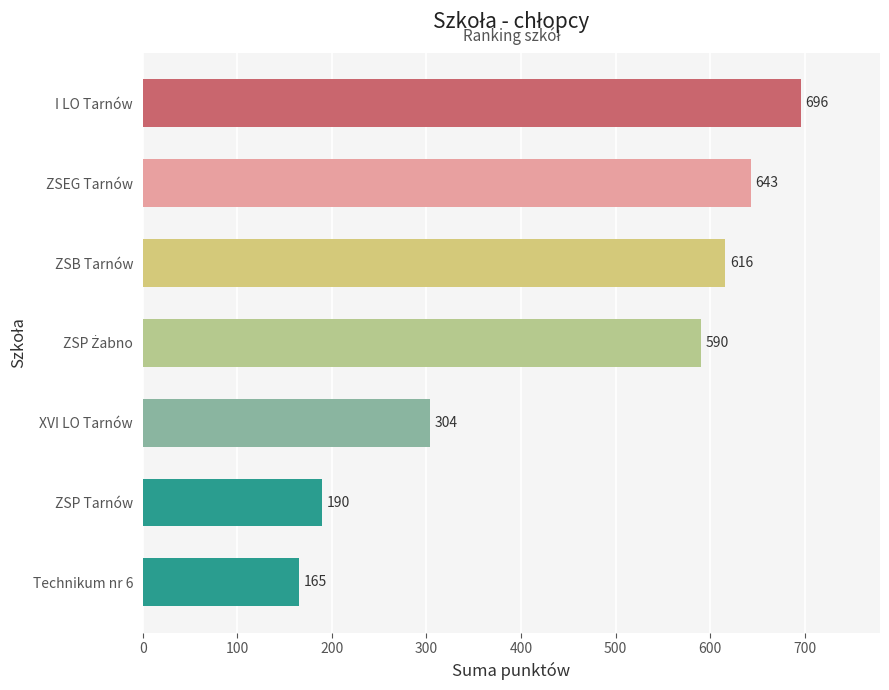

How many bars are there in total?

7